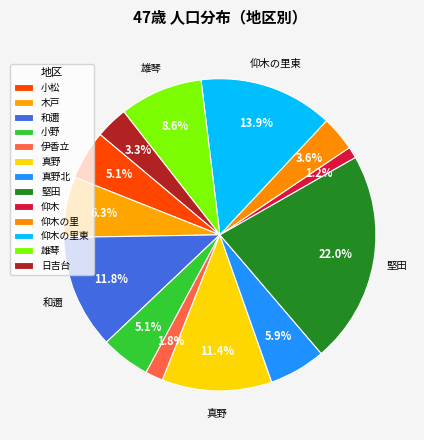

How many segments does this pie chart have?

13